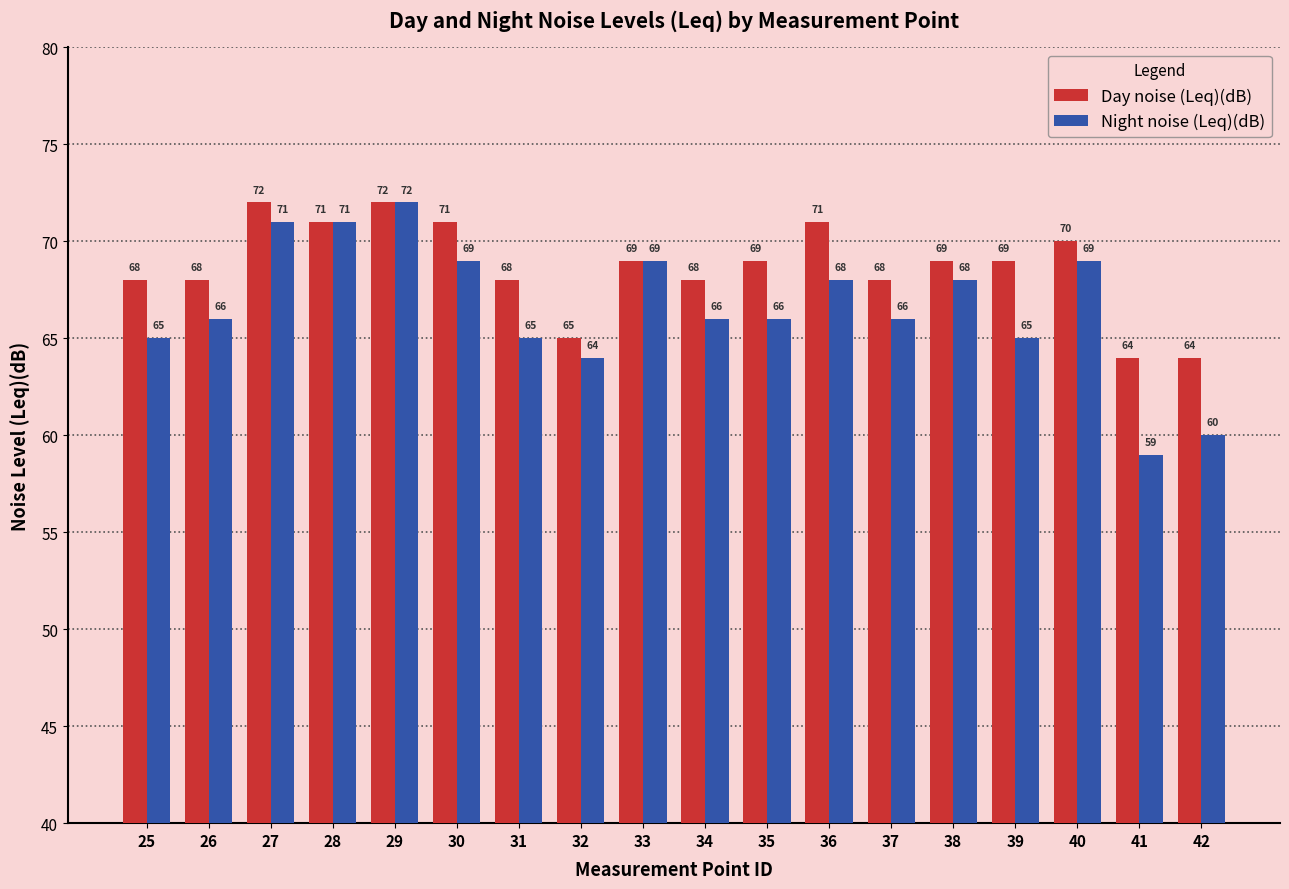

Reading left to right, list all the values displayed in this chart.

Day noise (Leq)(dB): 25=68	26=68	27=72	28=71	29=72	30=71	31=68	32=65	33=69	34=68	35=69	36=71	37=68	38=69	39=69	40=70	41=64	42=64
Night noise (Leq)(dB): 25=65	26=66	27=71	28=71	29=72	30=69	31=65	32=64	33=69	34=66	35=66	36=68	37=66	38=68	39=65	40=69	41=59	42=60